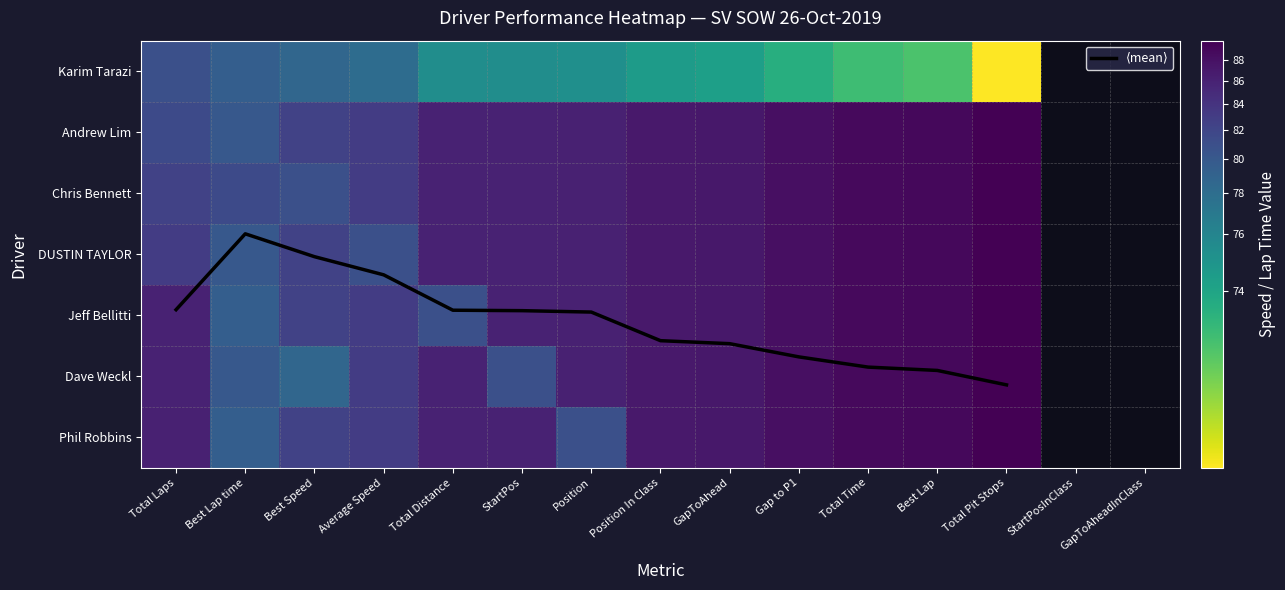

Is the value of Phil Robbins at Best Lap time greater than the value of ⟨mean⟩ at Best Speed?

Yes